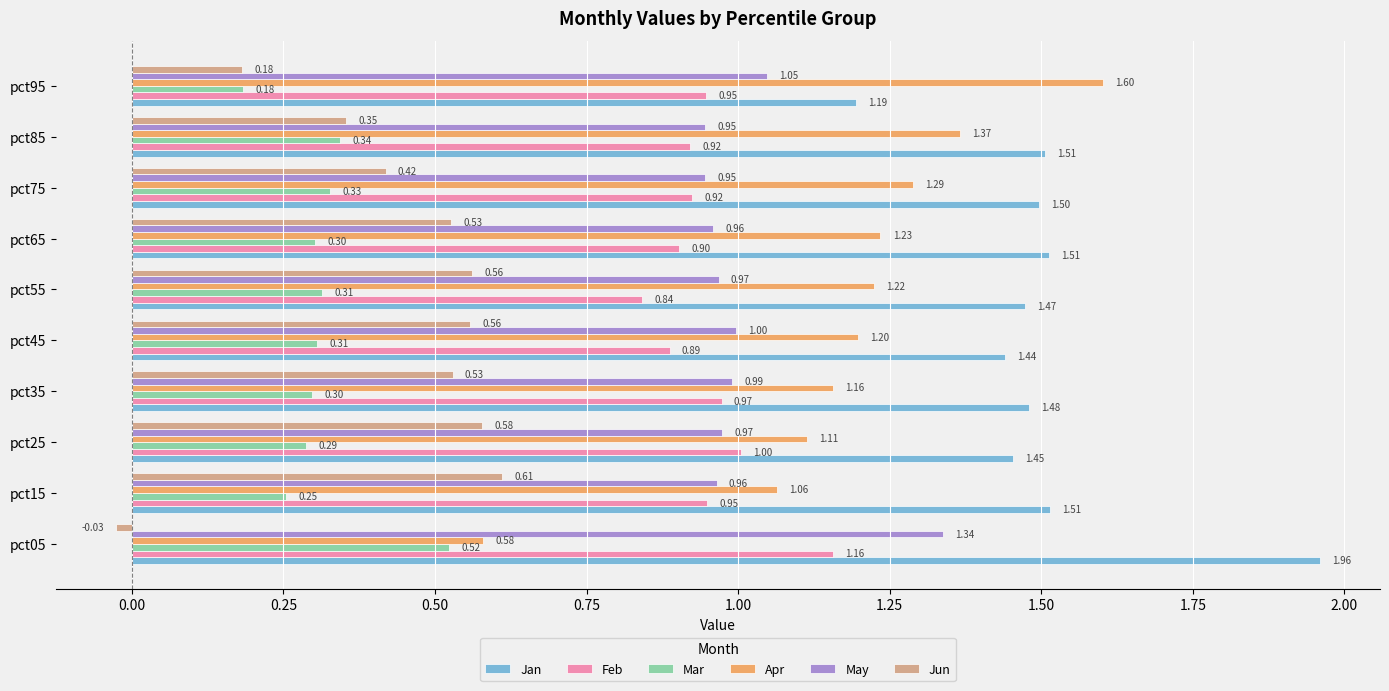

At pct75, list the series in order from largest to smallest.

Jan, Apr, May, Feb, Jun, Mar